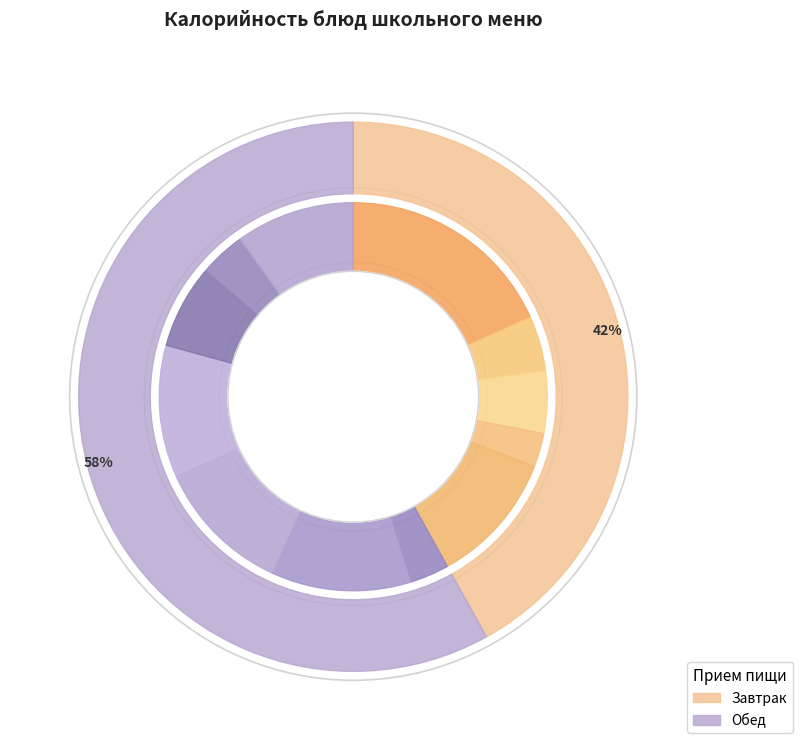

Is it true that Бутерброд с вареной сгущенкой is 1% of the pie?

False